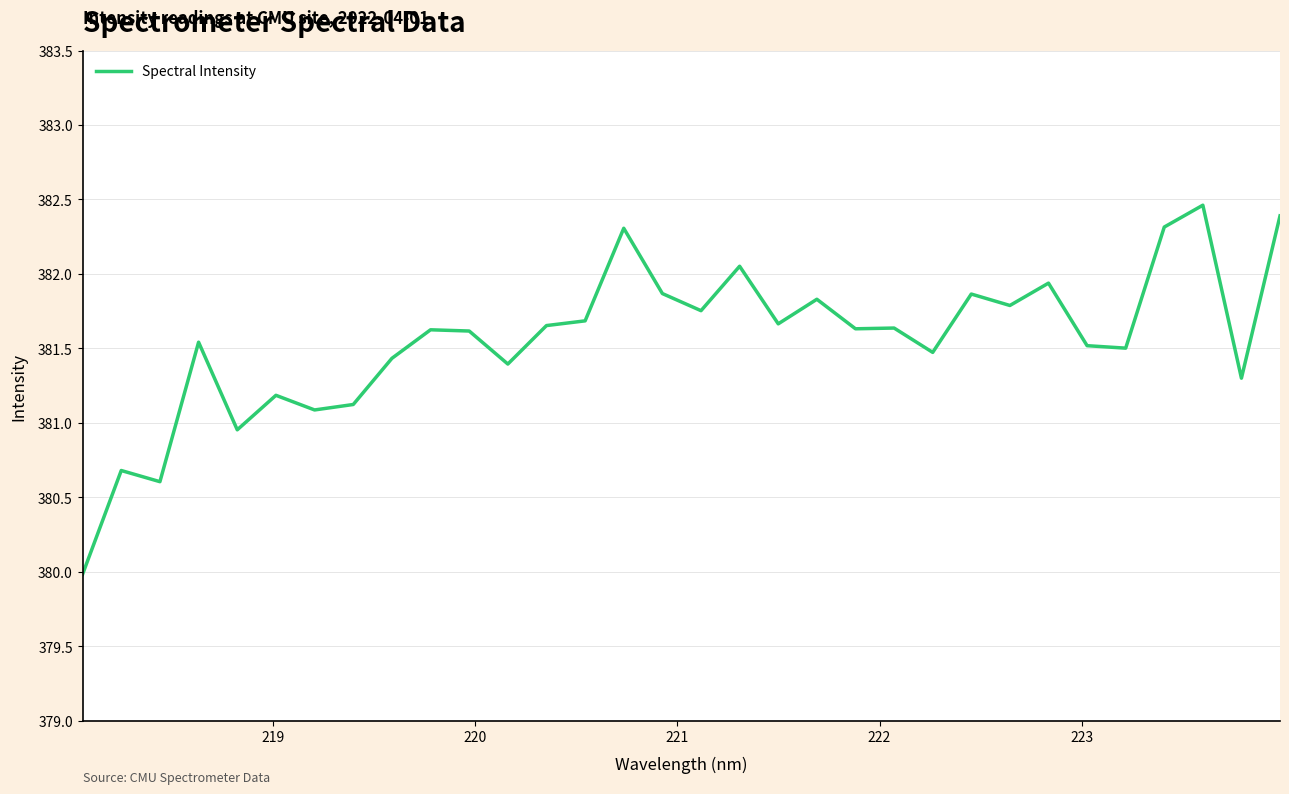

What is the difference between the maximum and minimum values?

2.5